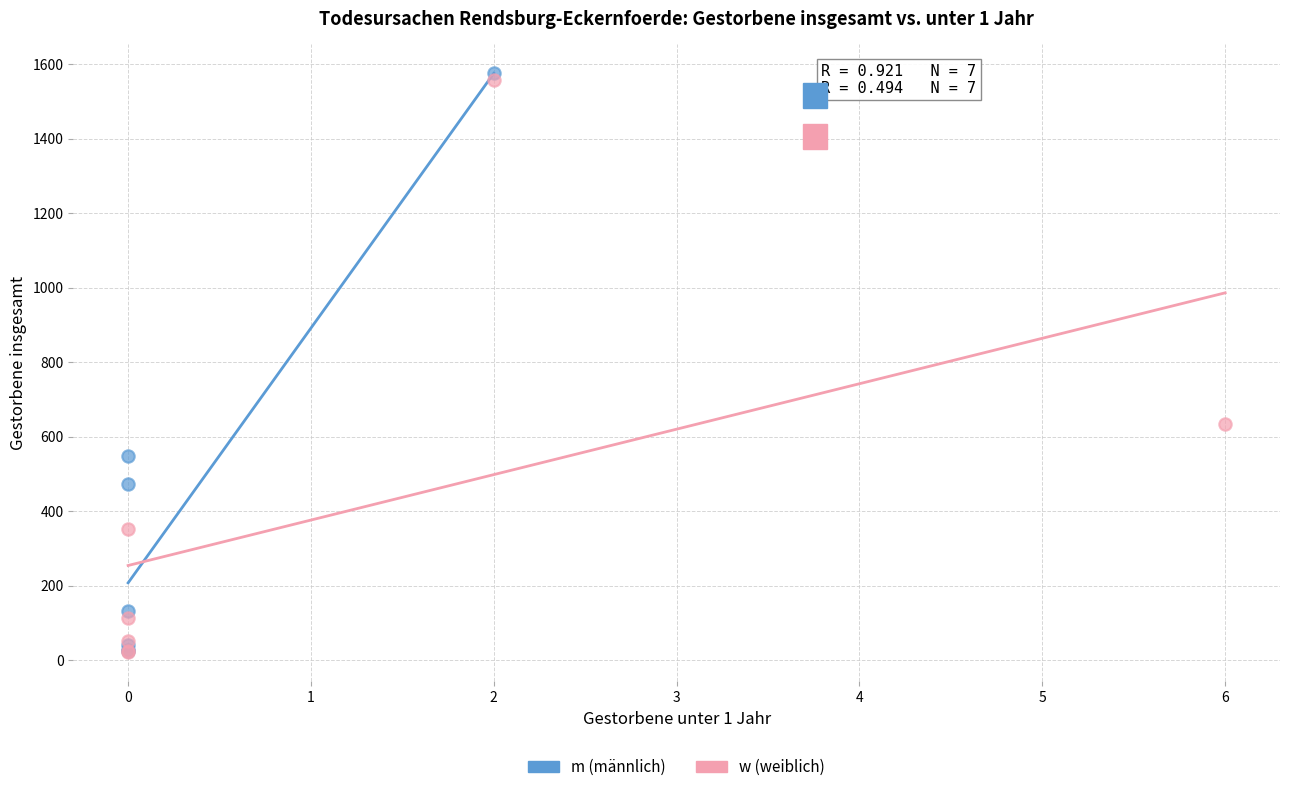

Which series has the largest Y range (max minus min)?

m (männlich)